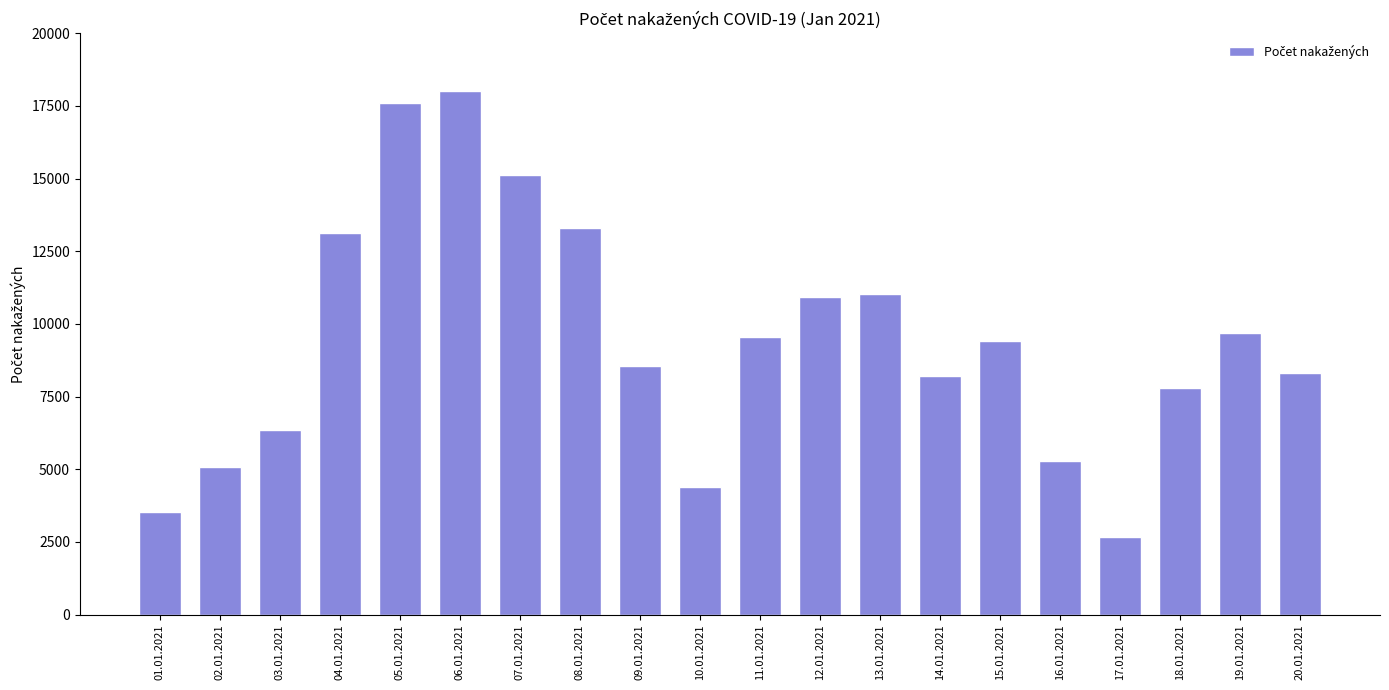

Reading left to right, transcribe all the data shown in this chart.

01.01.2021=3517	02.01.2021=5075	03.01.2021=6363	04.01.2021=13127	05.01.2021=17588	06.01.2021=18005	07.01.2021=15126	08.01.2021=13282	09.01.2021=8559	10.01.2021=4402	11.01.2021=9551	12.01.2021=10910	13.01.2021=11031	14.01.2021=8203	15.01.2021=9422	16.01.2021=5299	17.01.2021=2686	18.01.2021=7795	19.01.2021=9704	20.01.2021=8313